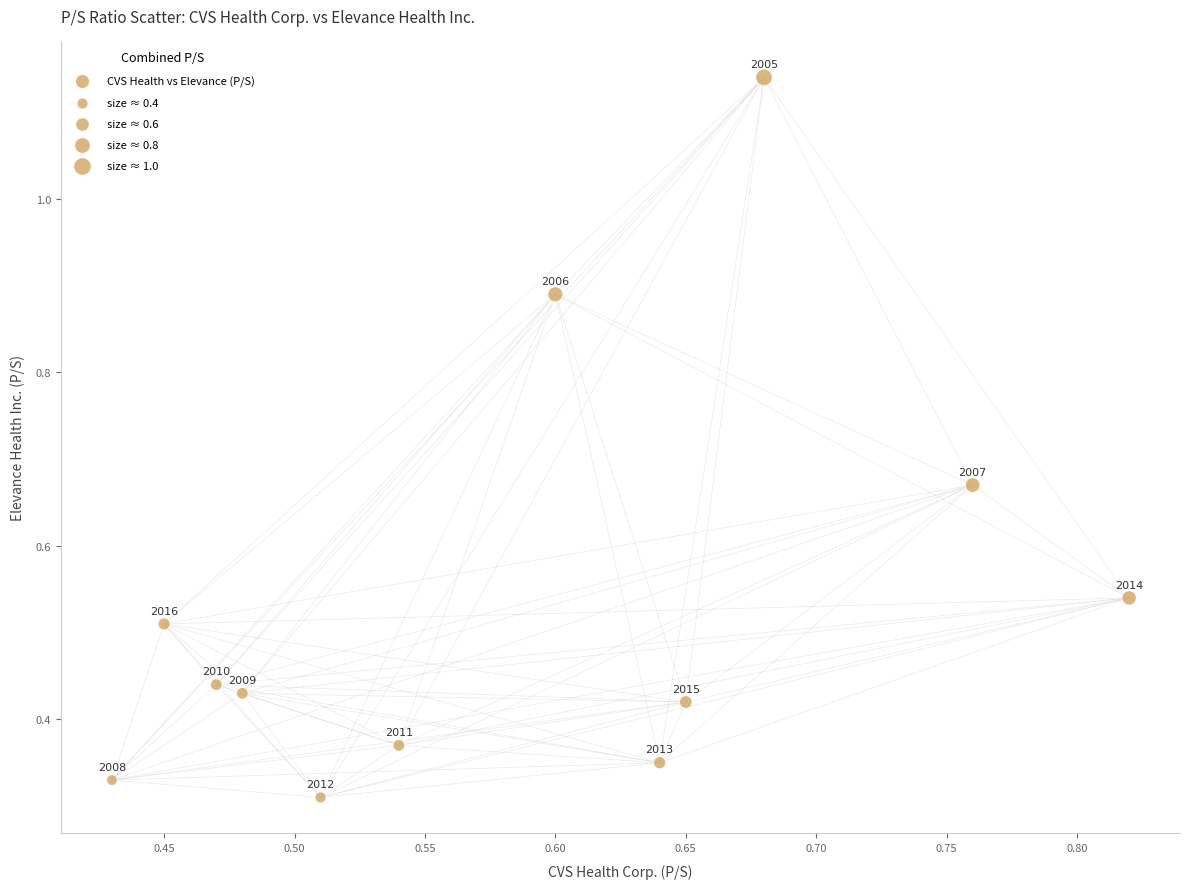

What is the range of Y values (max minus min)?

0.8